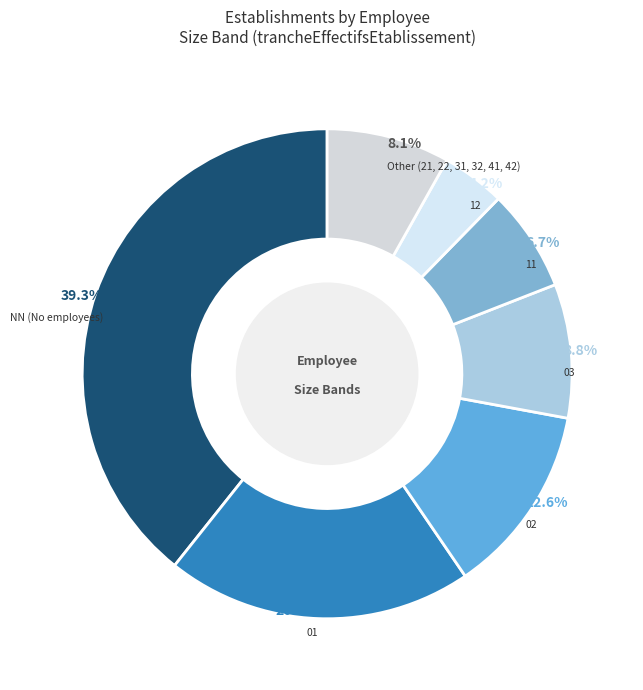

Does NN (No employees) represent more than half of the total?

No